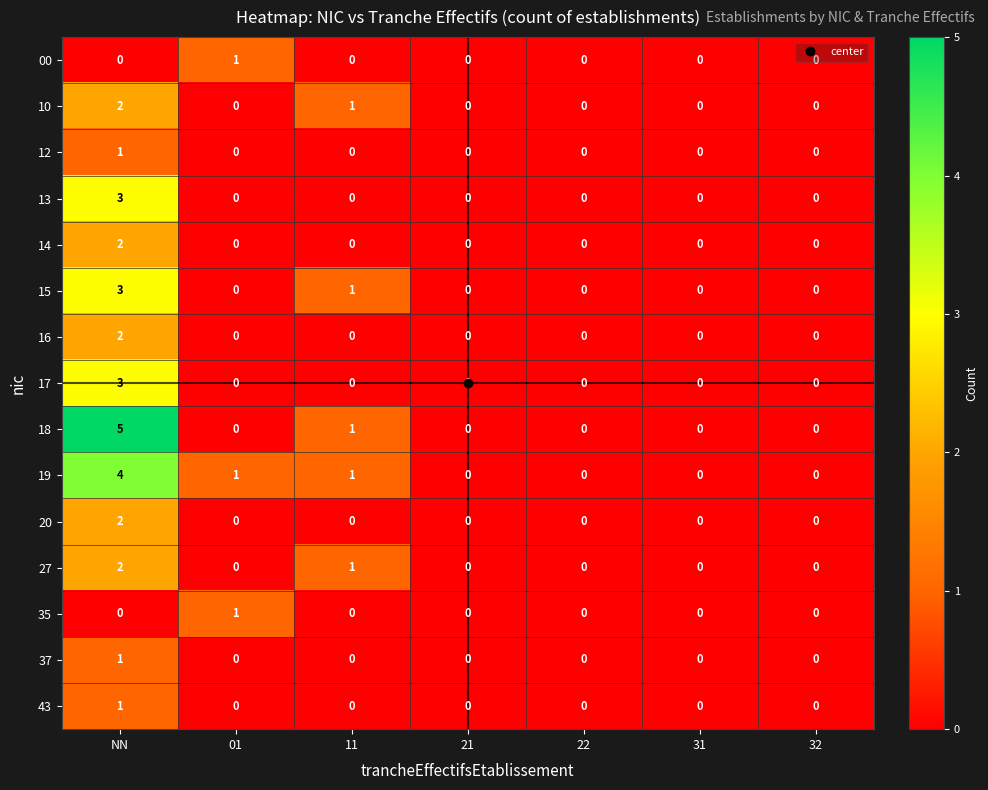

Between NN and 01, which series saw the biggest shift?

18